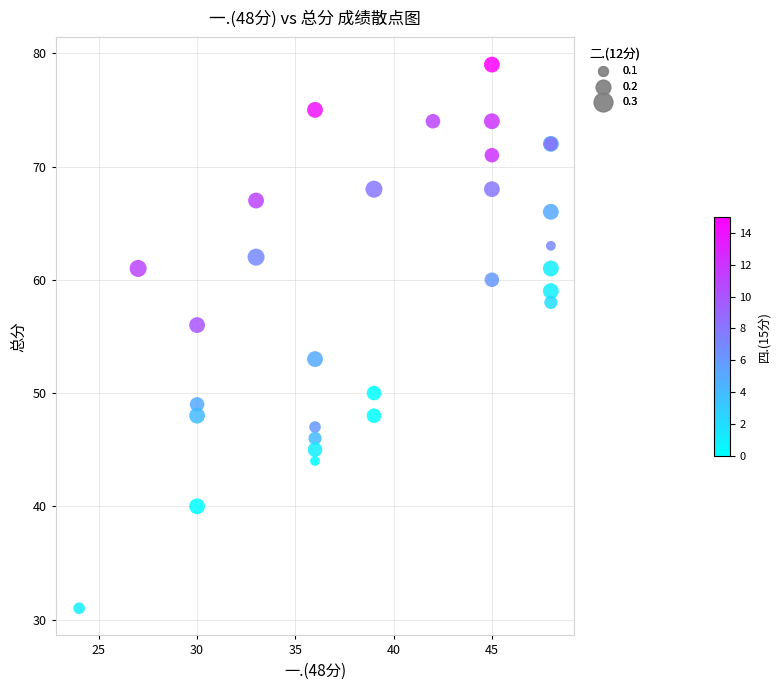

What Y value in the scatter plot is closest to 55?

56